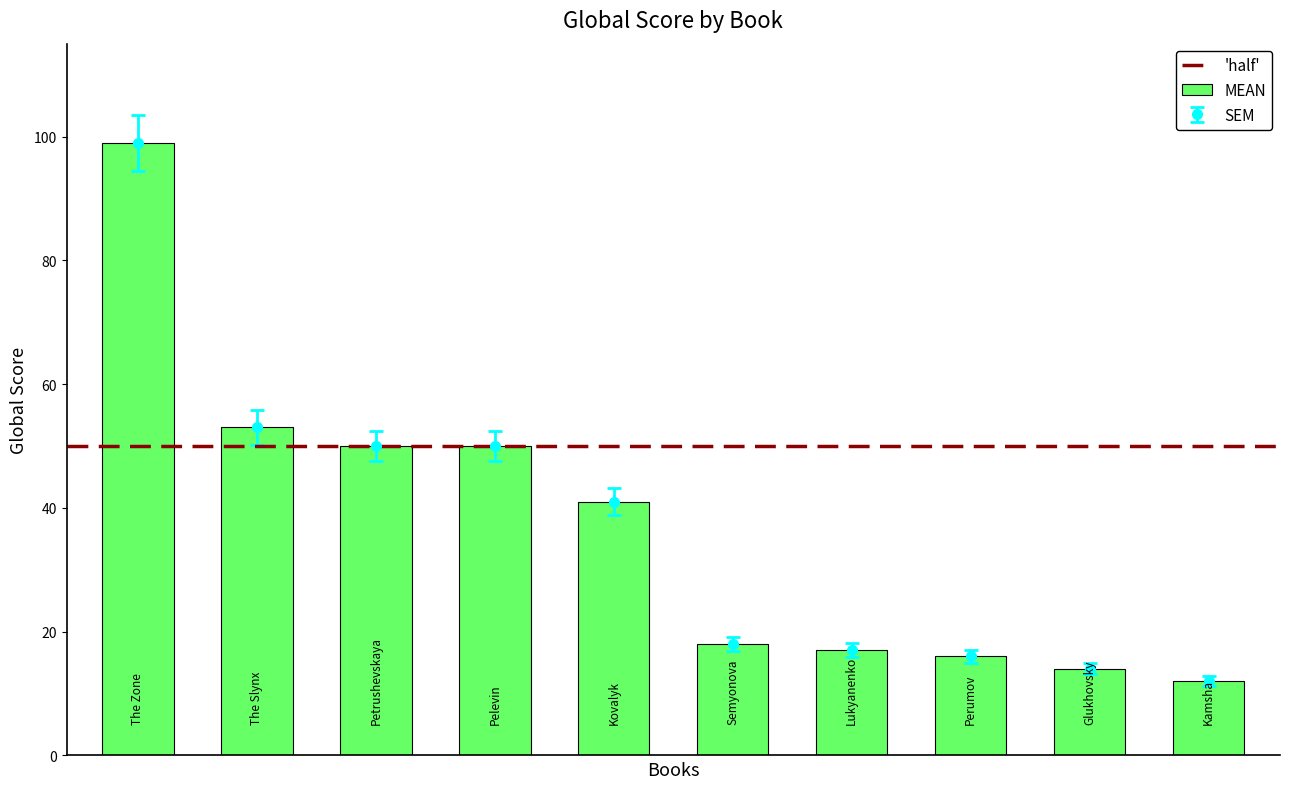

Reading left to right, what are all the values shown in this chart?

99	53	50	50	41	18	17	16	14	12